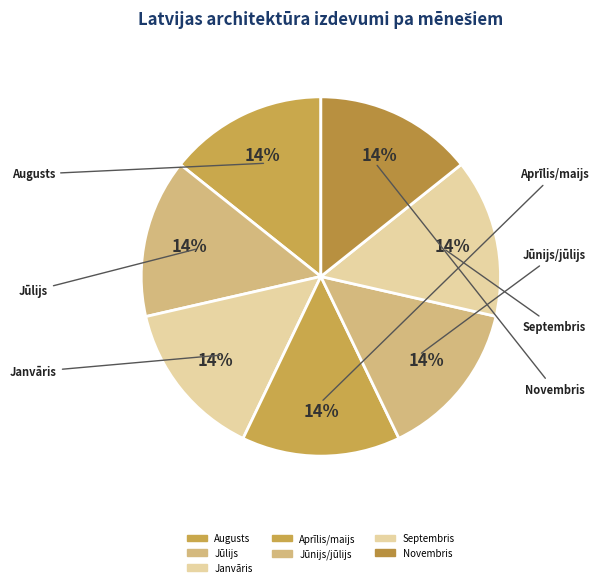

Does Aprīlis/maijs represent more than half of the total?

No